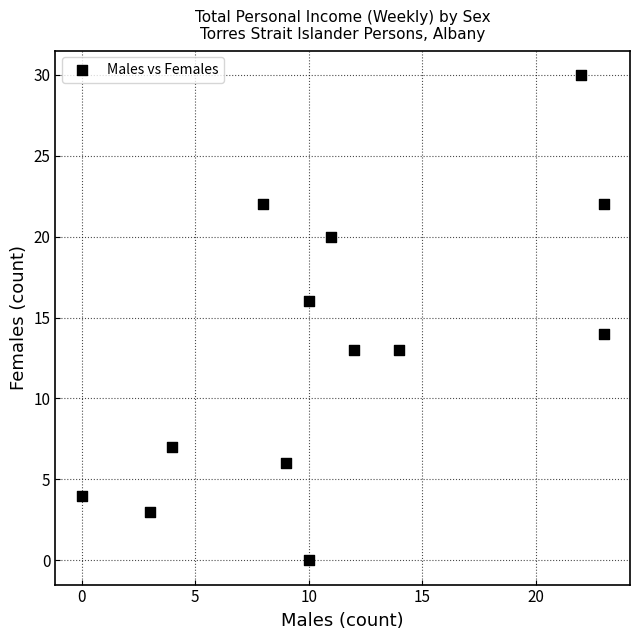

What is the range of X values (max minus min)?

23